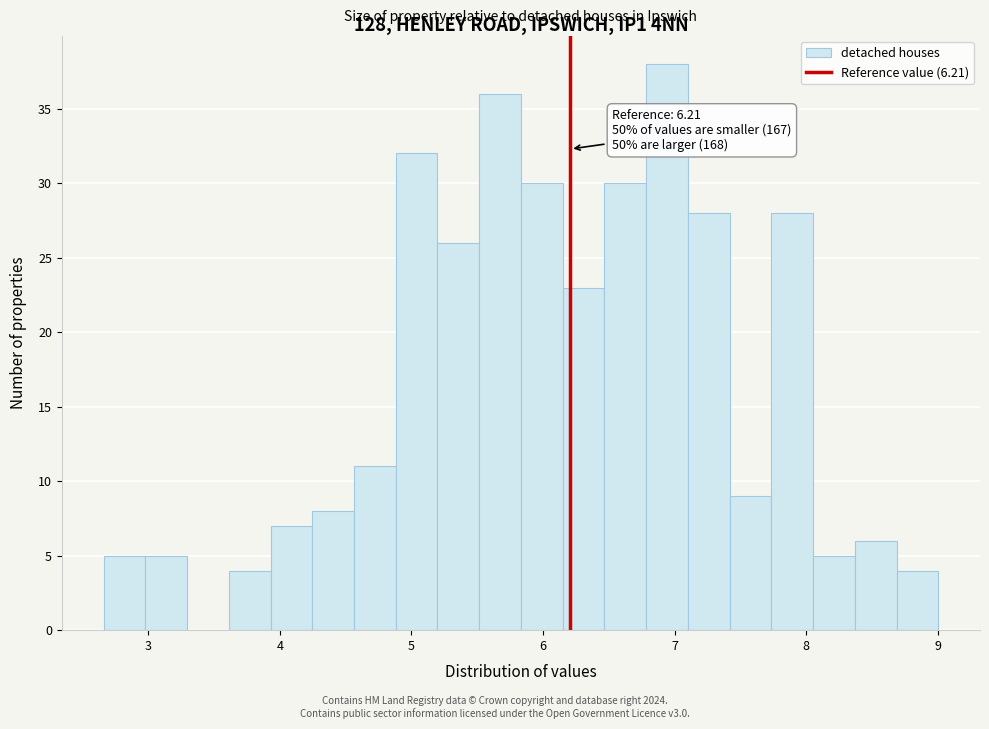

Read against the x-axis, roughly where is the centre of the tallest bar?

6.9